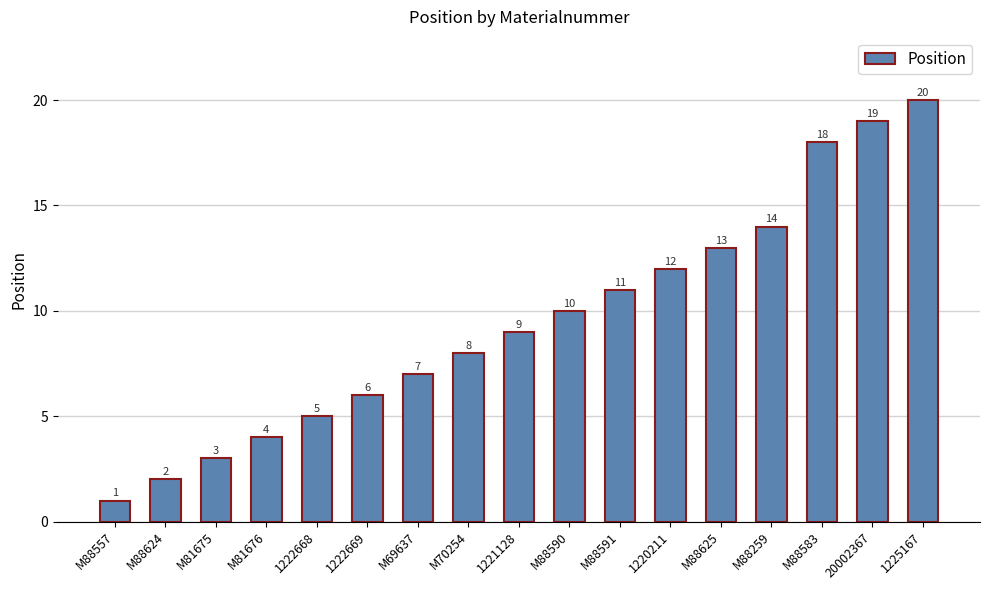

How many data points does each series have?

17